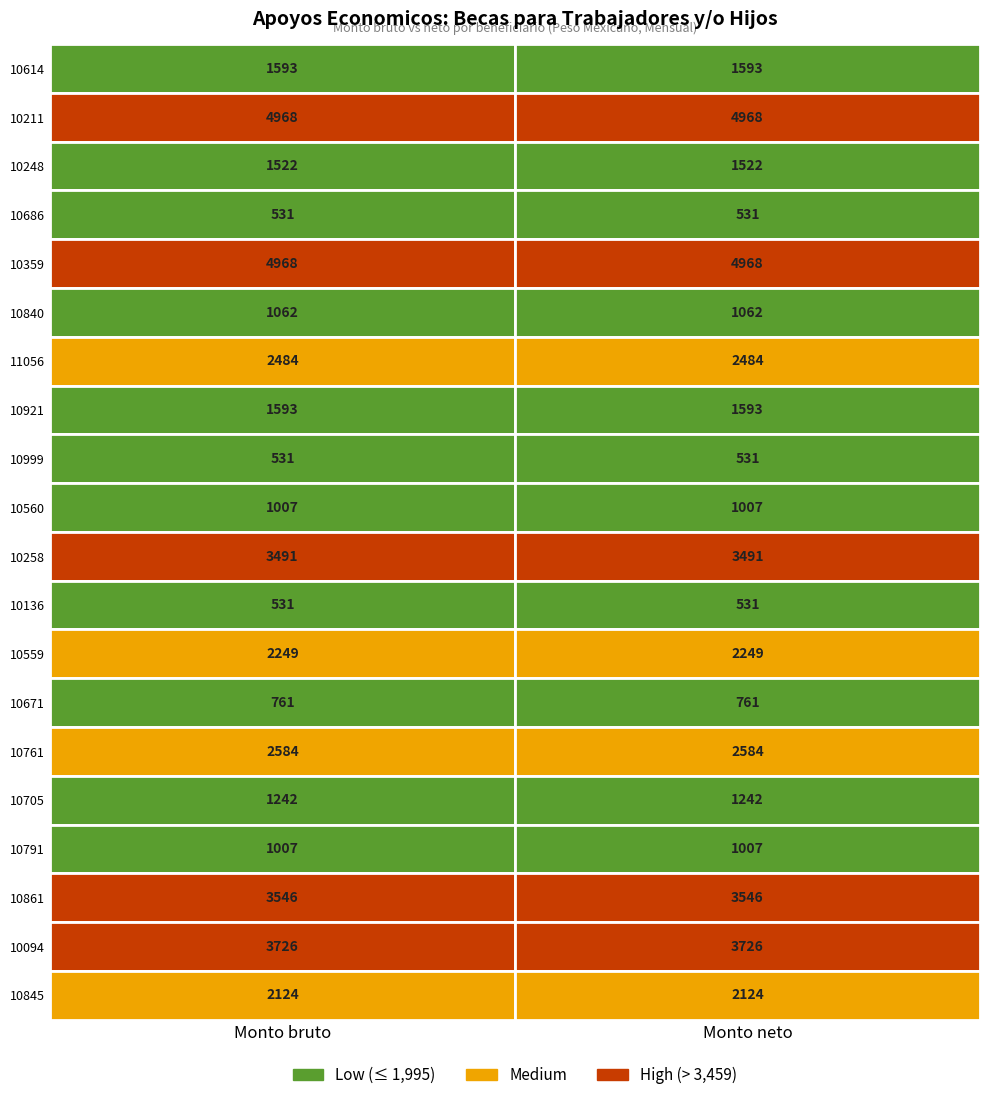

Is the value of 10999 at 1 greater than the value of 10845 at 0?

No